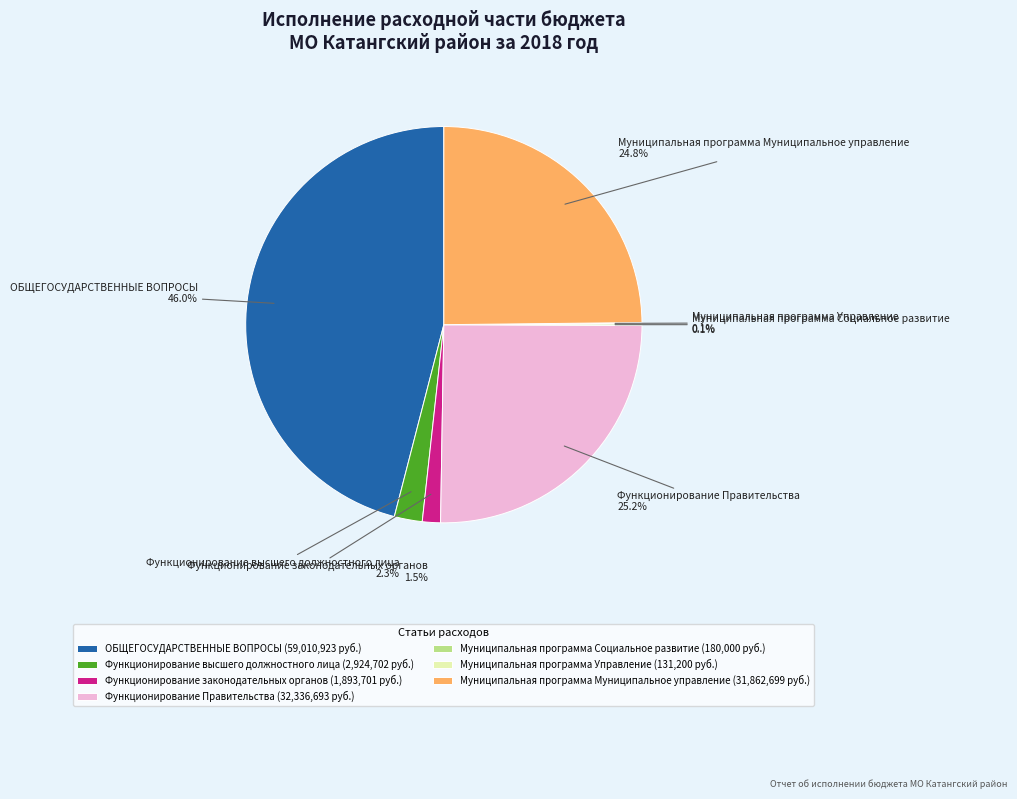

Is Муниципальная программа Муниципальное управление the majority of the pie?

No